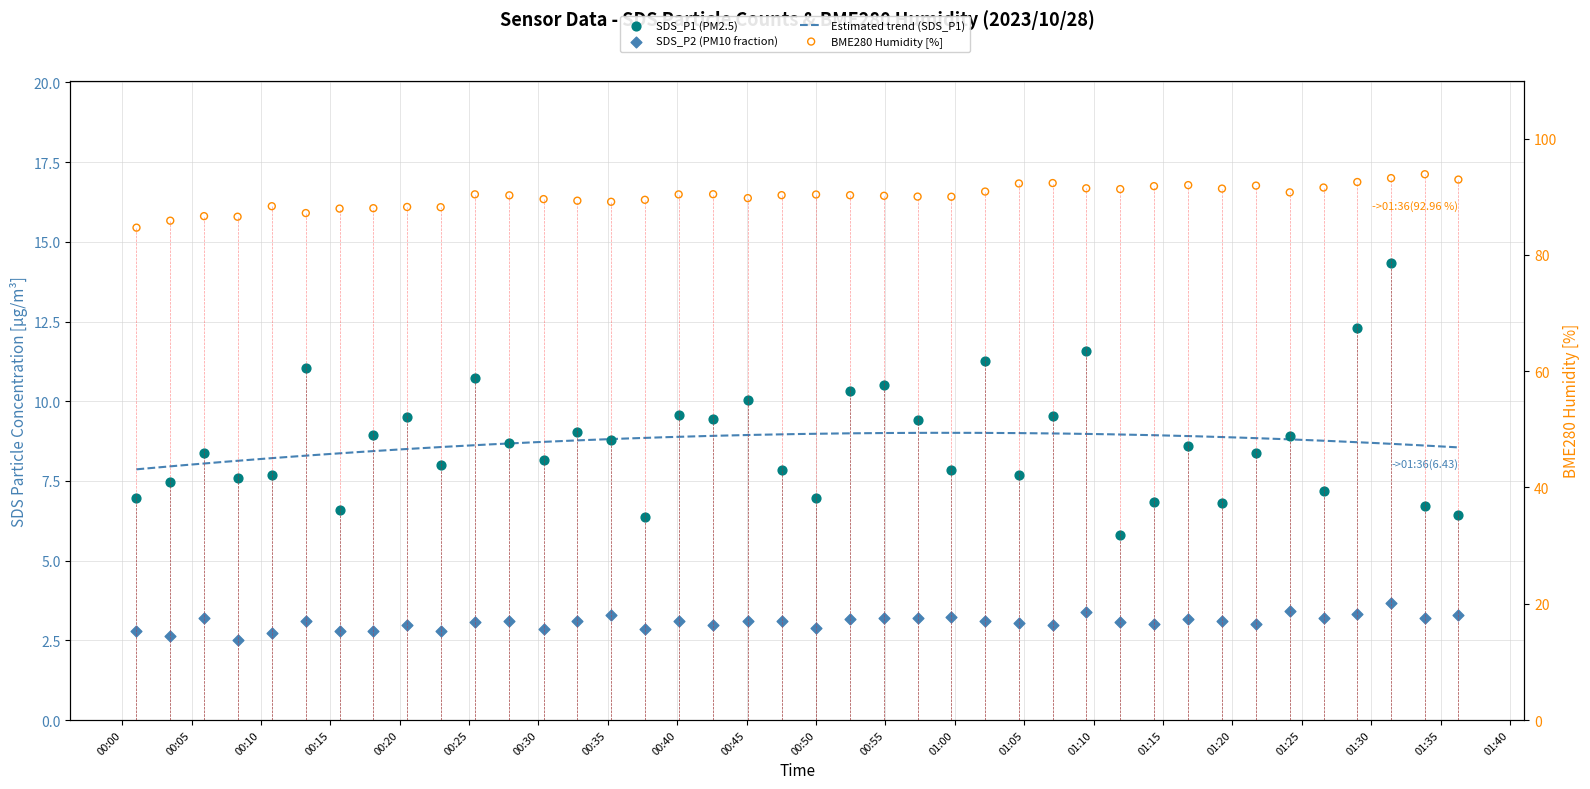

Which series has the largest Y range (max minus min)?

BME280_humidity